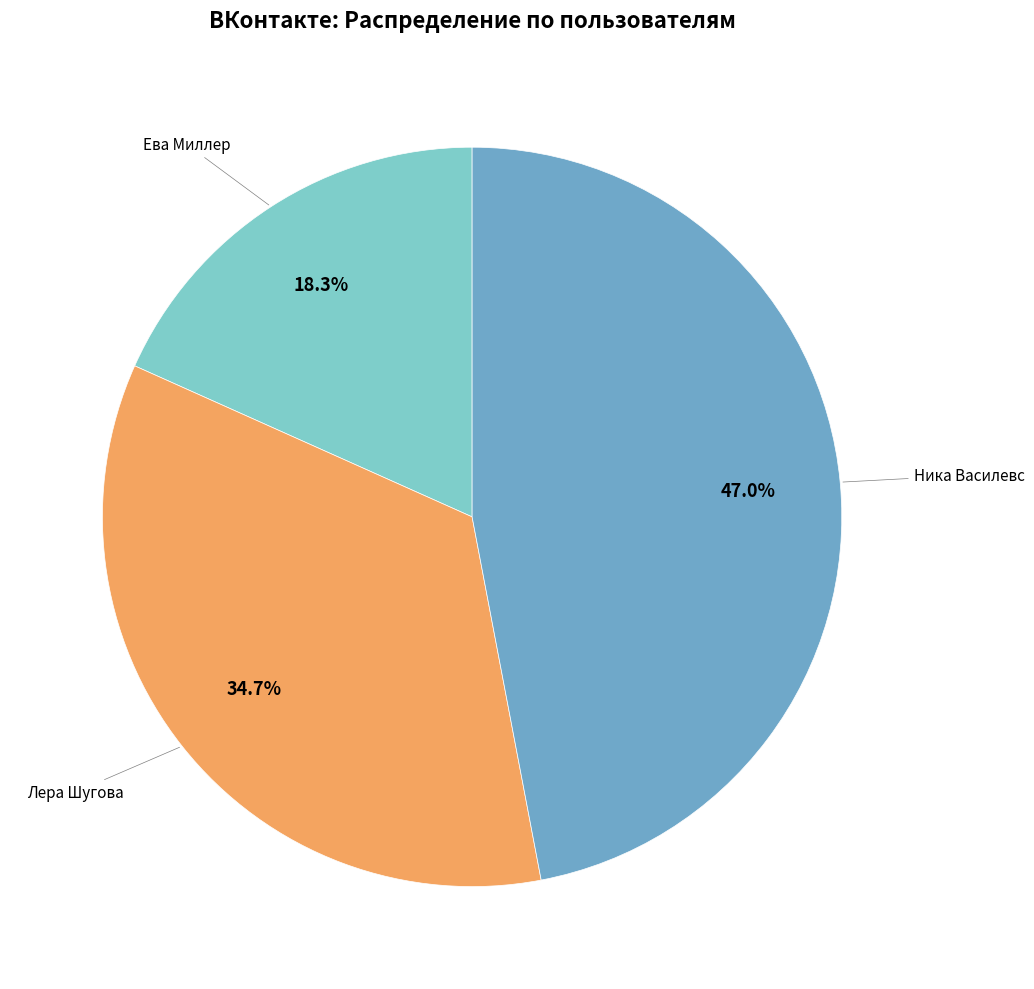

Is there a majority slice in this chart?

No